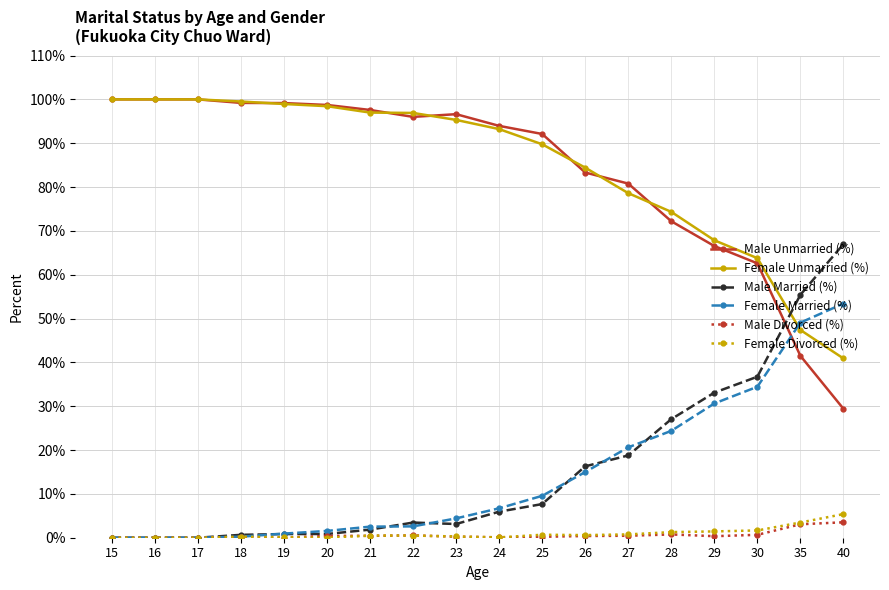

Count the number of data series in this chart.

6